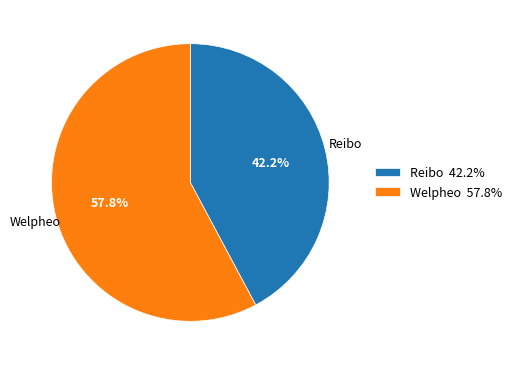

To the nearest percent, what is the difference between the largest and smallest slice percentages?

16%